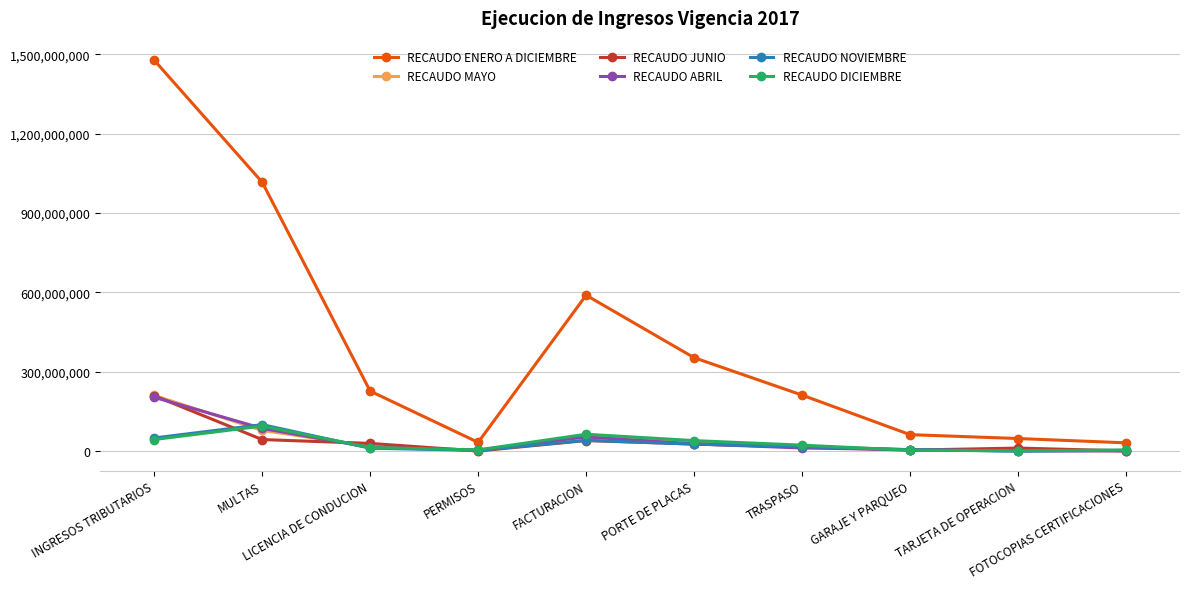

True or false: RECAUDO ABRIL and RECAUDO JUNIO intersect in this chart.

True